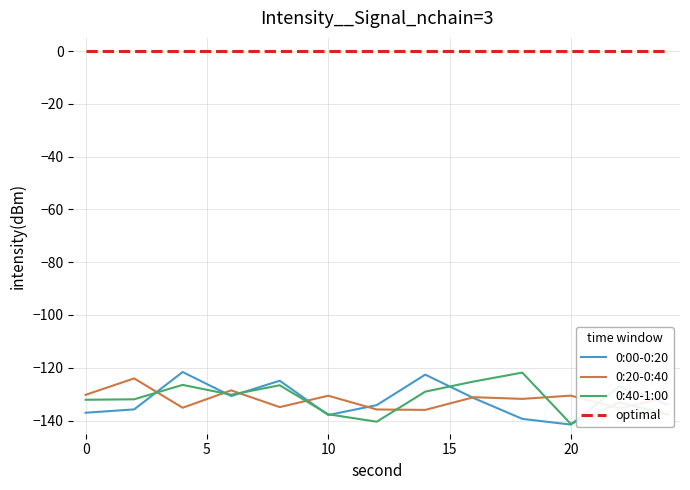

Which series has the largest total across all categories?

optimal